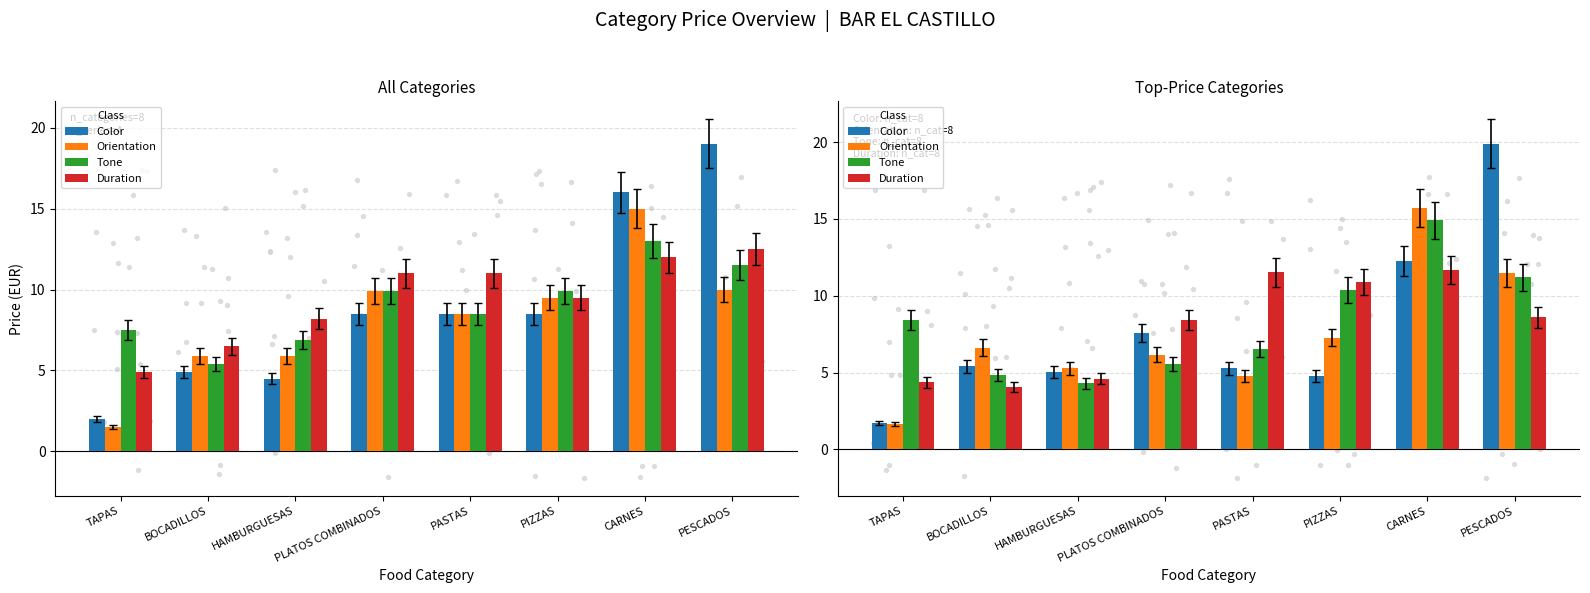

Which series reaches the minimum Y coordinate?

Orientation